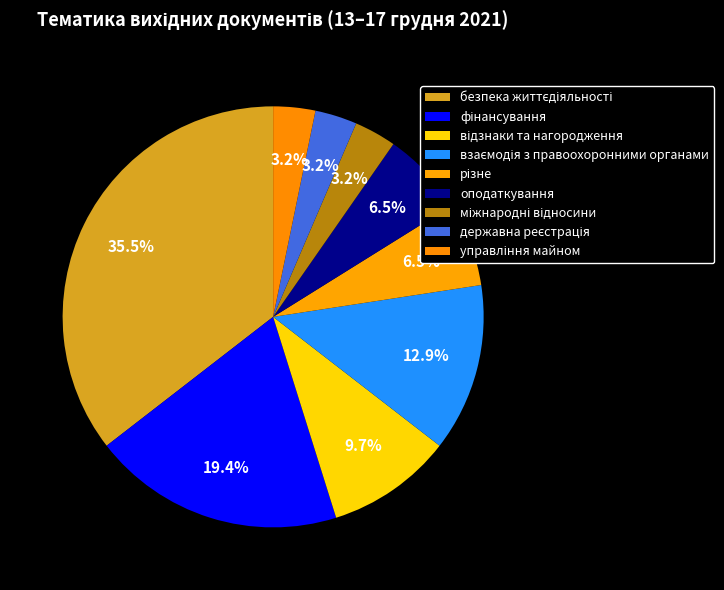

To the nearest percent, what is the difference between the різне and відзнаки та нагородження slice percentages?

3%